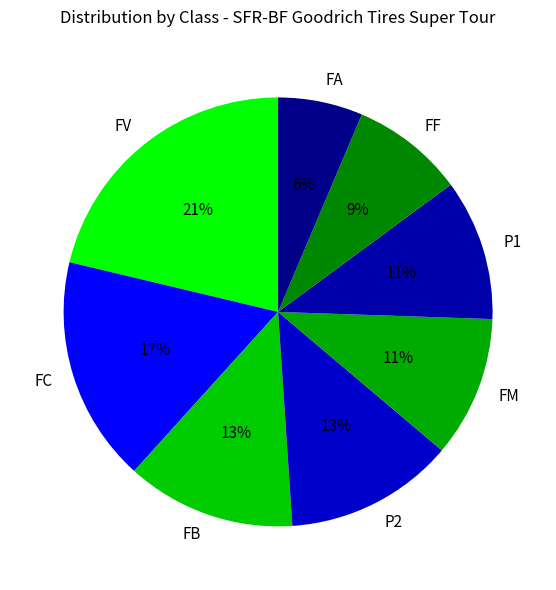

To the nearest percent, what is the difference between the largest and smallest slice percentages?

15%